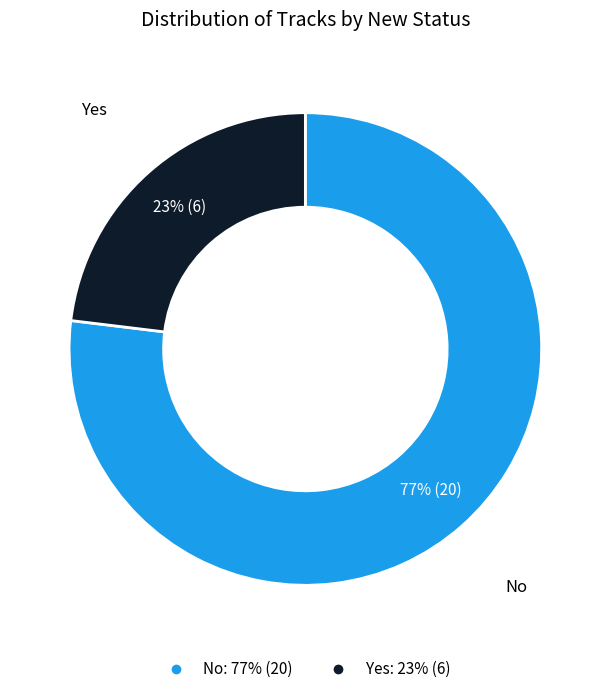

What is the largest slice in the pie chart?

No